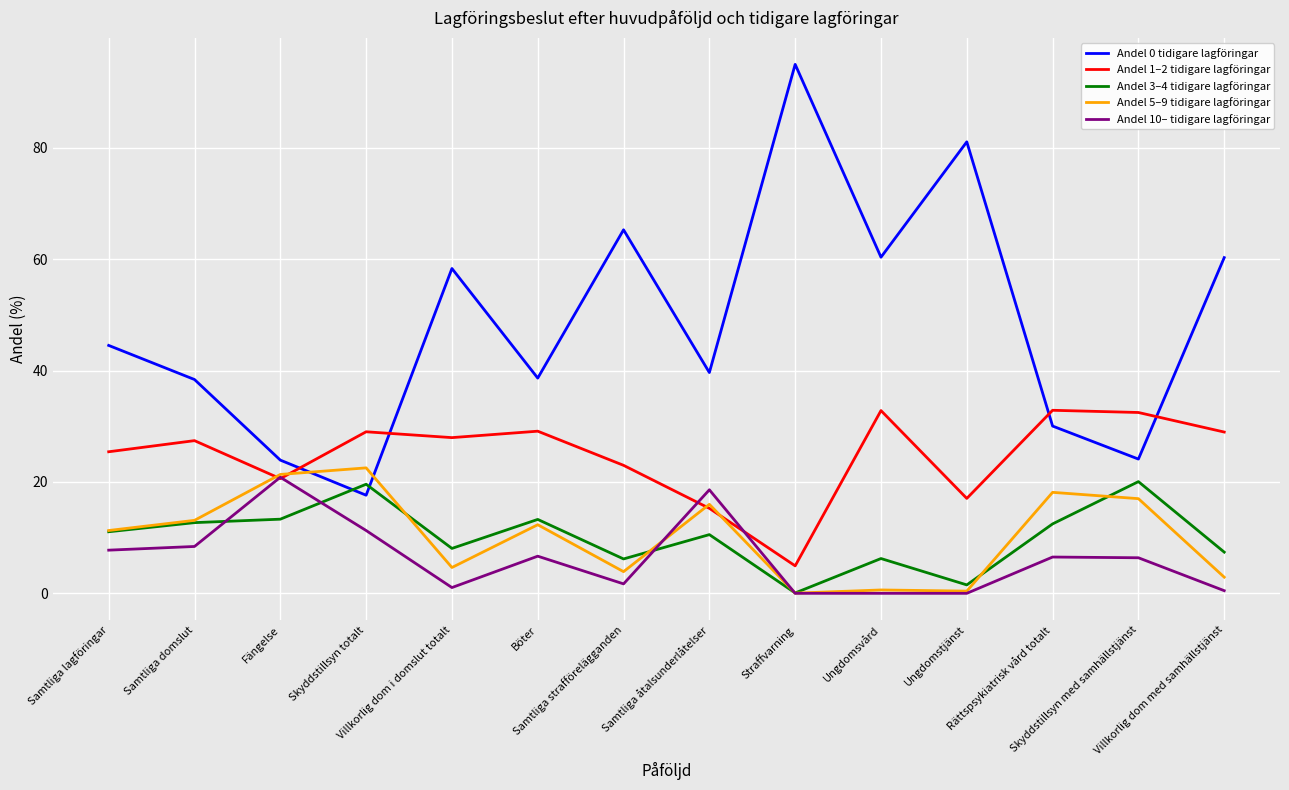

True or false: Andel 0 tidigare lagföringar and Andel 5–9 tidigare lagföringar intersect in this chart.

True